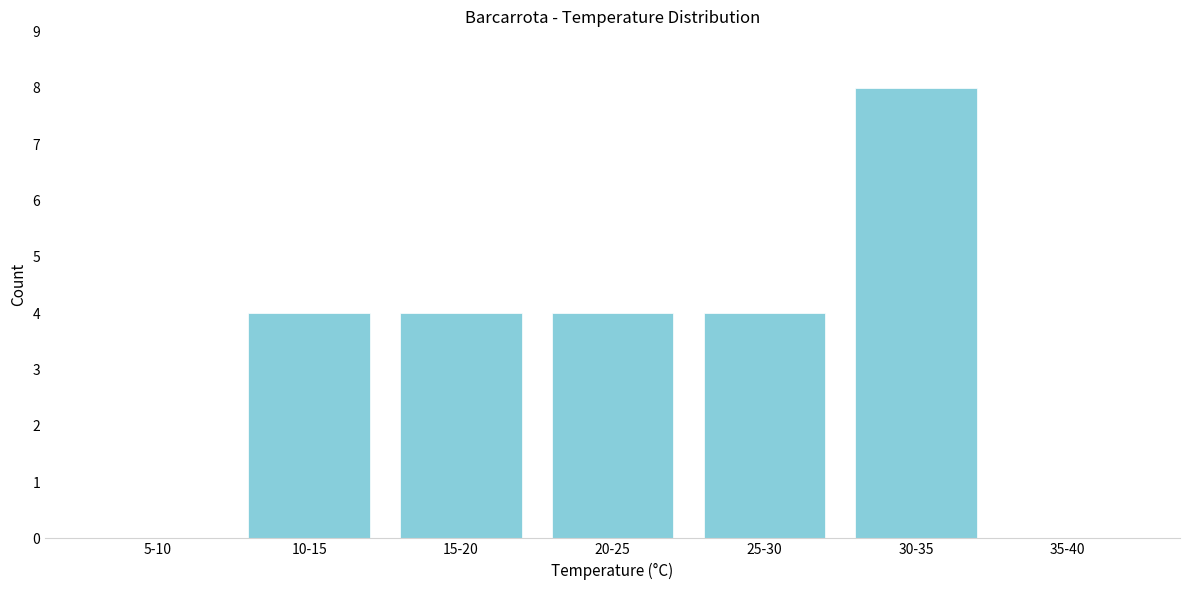

Reading left to right, what are all the values shown in this chart?

5-10=0	10-15=4	15-20=4	20-25=4	25-30=4	30-35=8	35-40=0